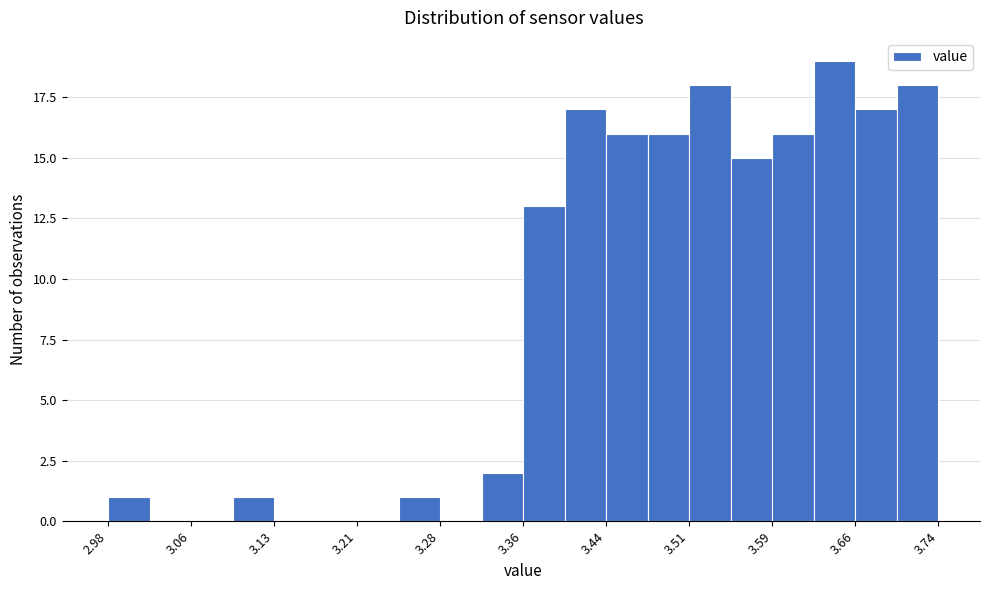

Around what value on the x-axis is the tallest bar? Give the approximate position of its centre, as read against the axis.

3.65